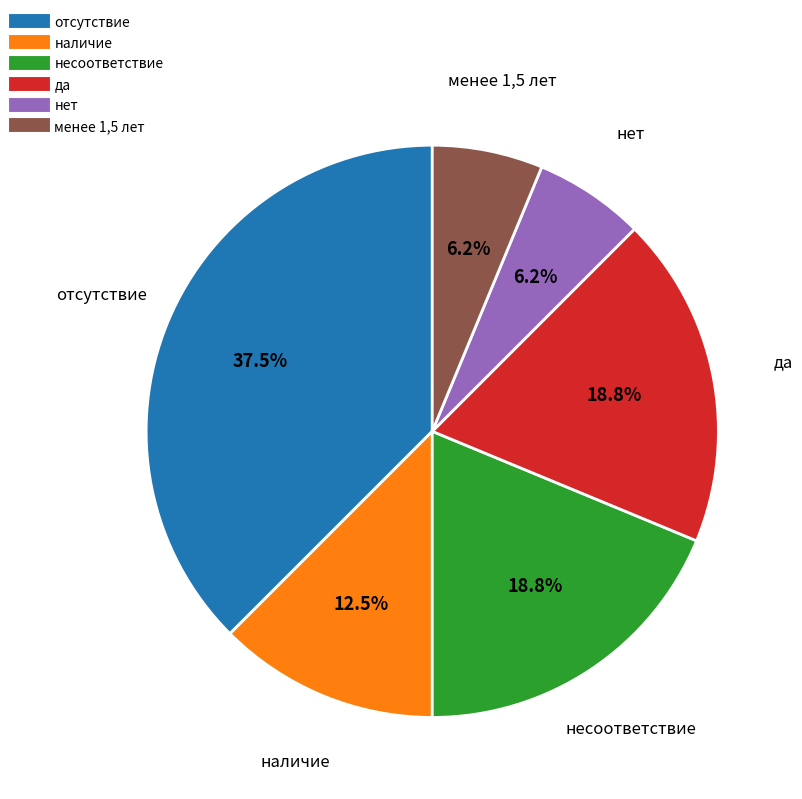

Is there a majority slice in this chart?

No